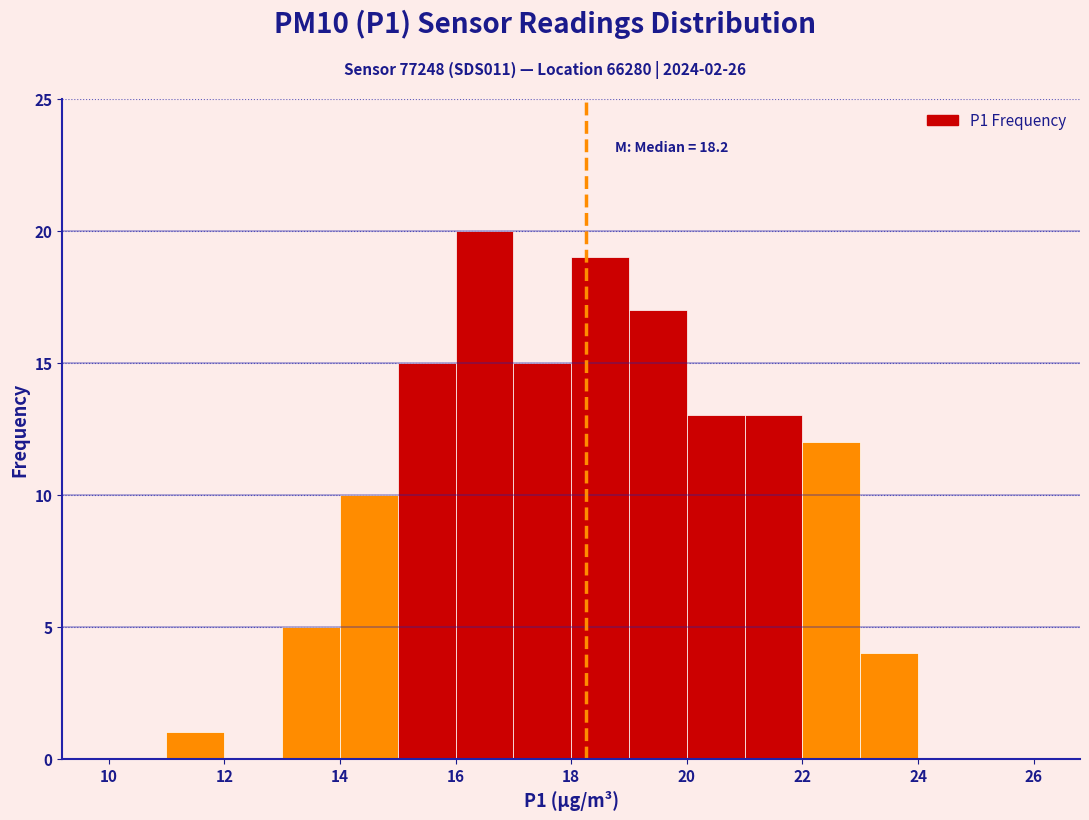

Which range on the x-axis has the tallest bar?

16 to 17